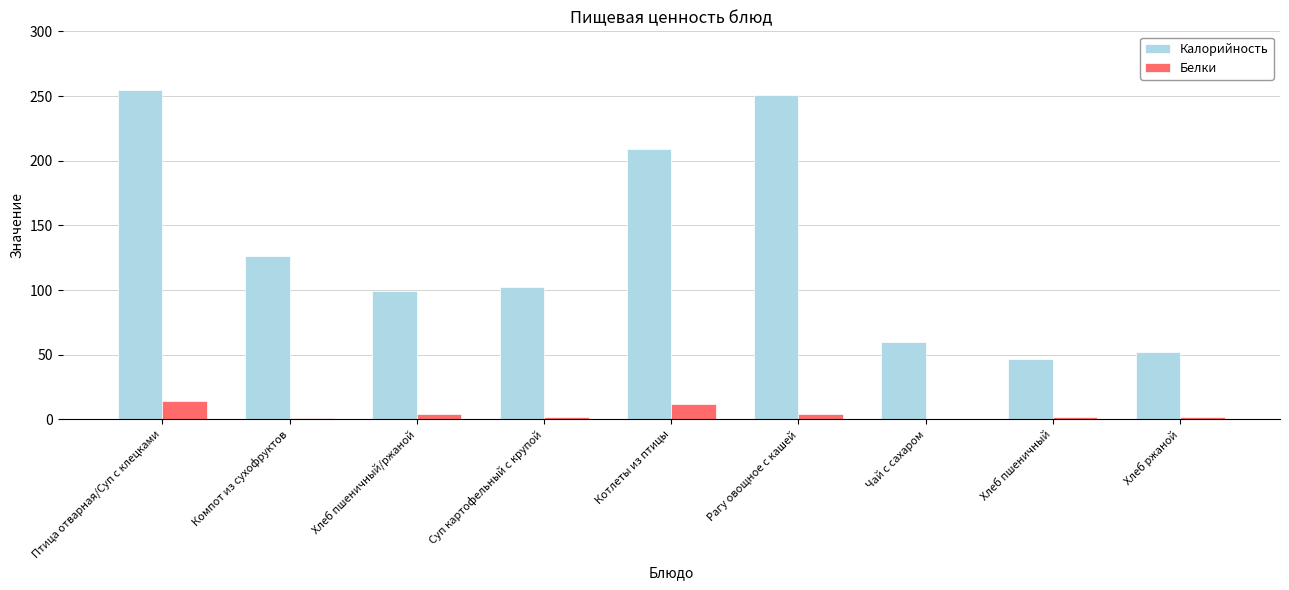

The Калорийность series shows 69 at Компот из сухофруктов. True or false?

False